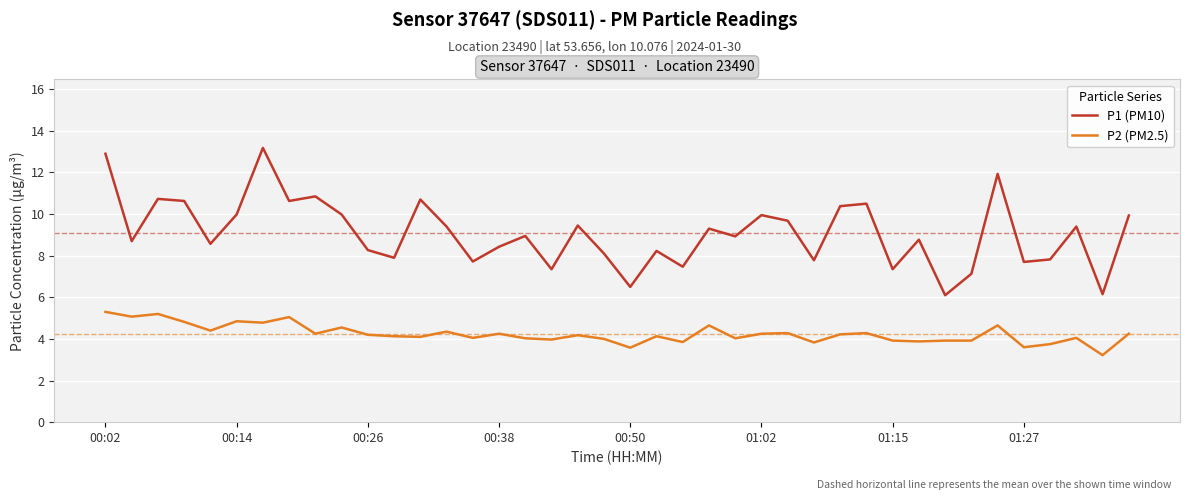

True or false: P2 (PM2.5) and P1 (PM10) cross at least once.

False